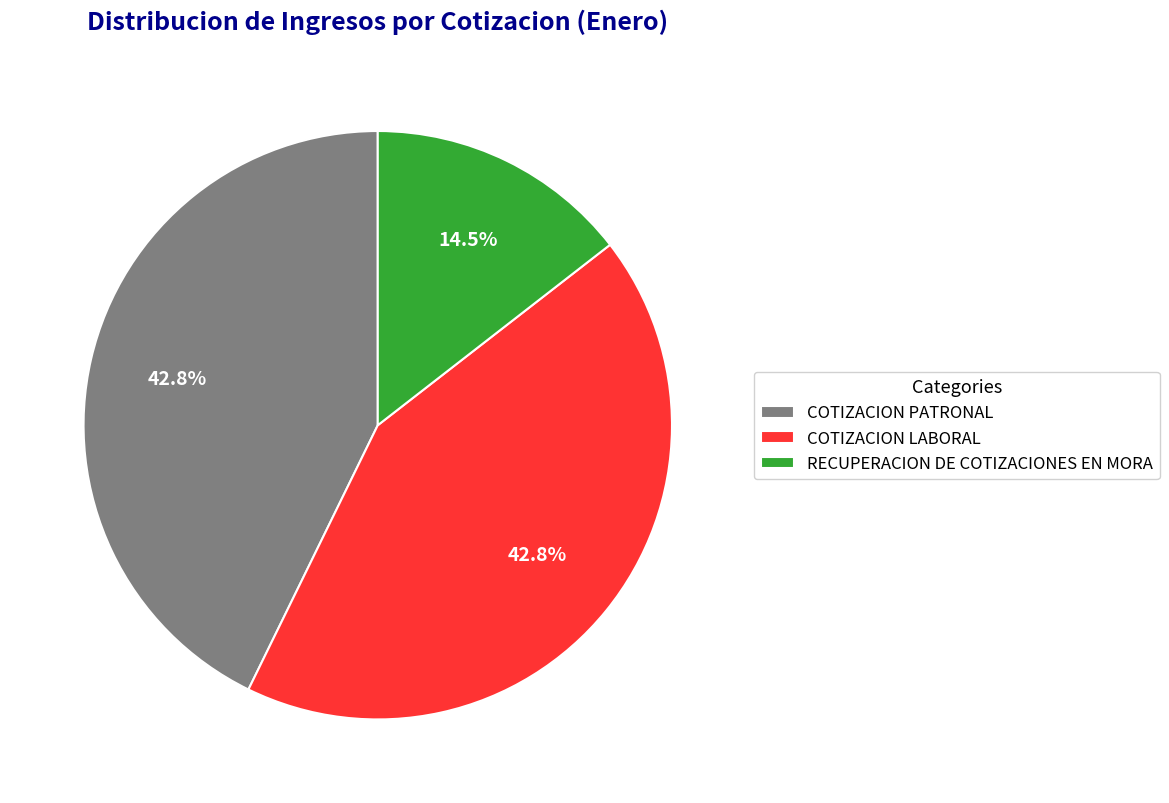

Combined, what portion of the pie is COTIZACION LABORAL and RECUPERACION DE COTIZACIONES EN MORA?

57.2%